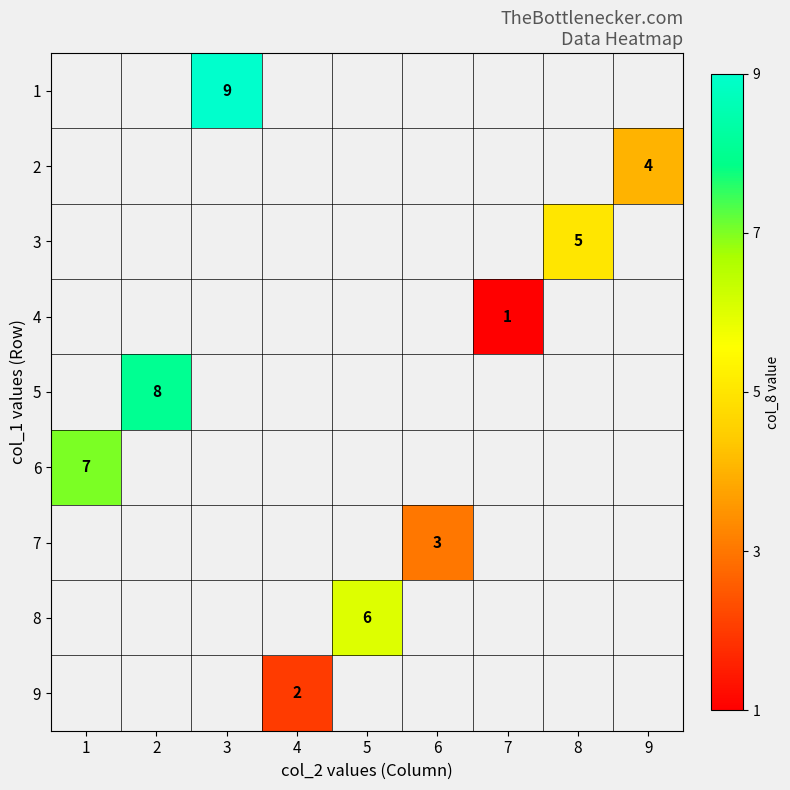

Which label corresponds to the largest value in the chart?

3